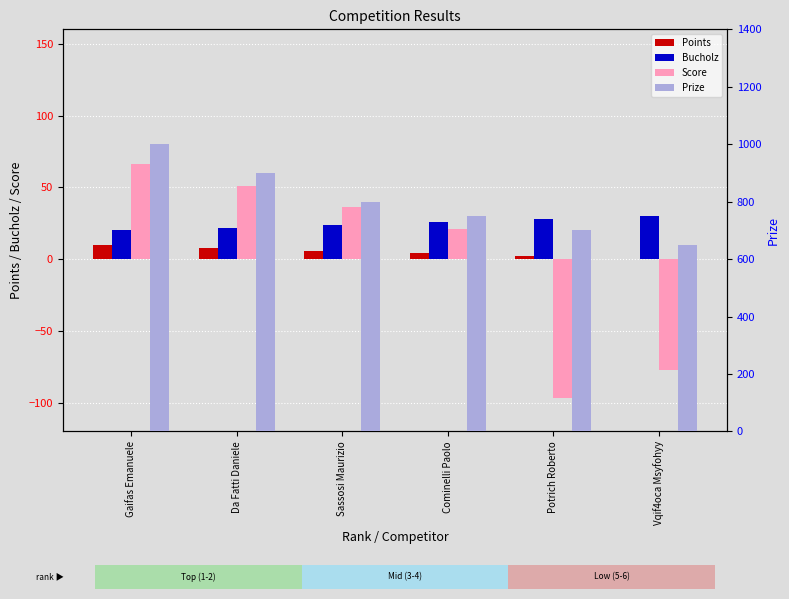

What are all the series names shown in the legend?

Points, Bucholz, Score, Prize